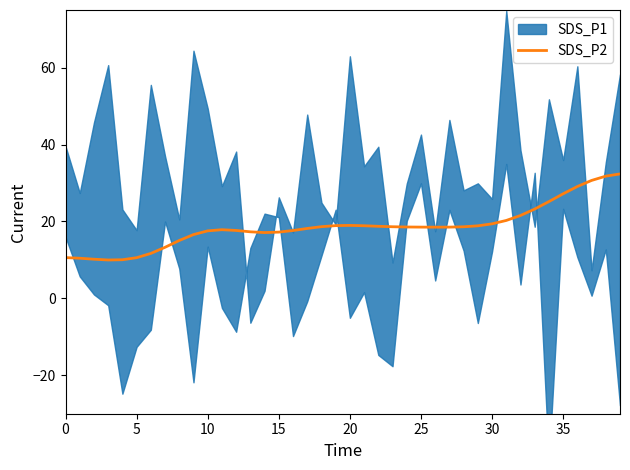

The value of SDS_P2 at 5 is 16.0. True or false?

False